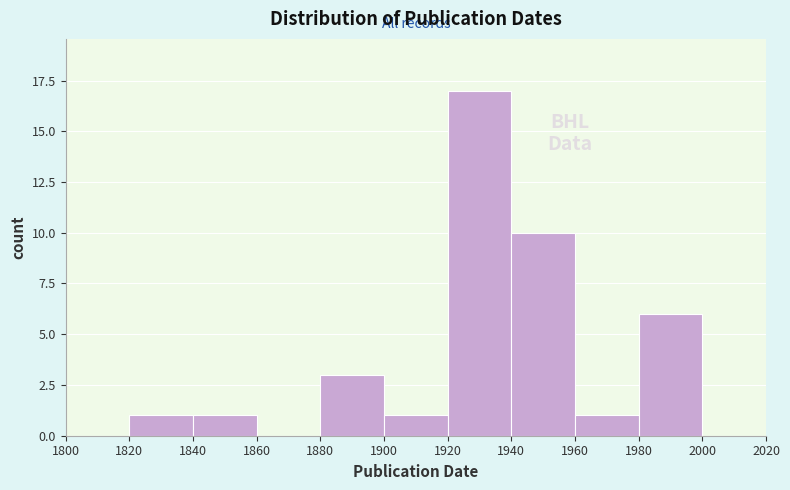

Over which range of the x-axis is the bar tallest?

1920 to 1940